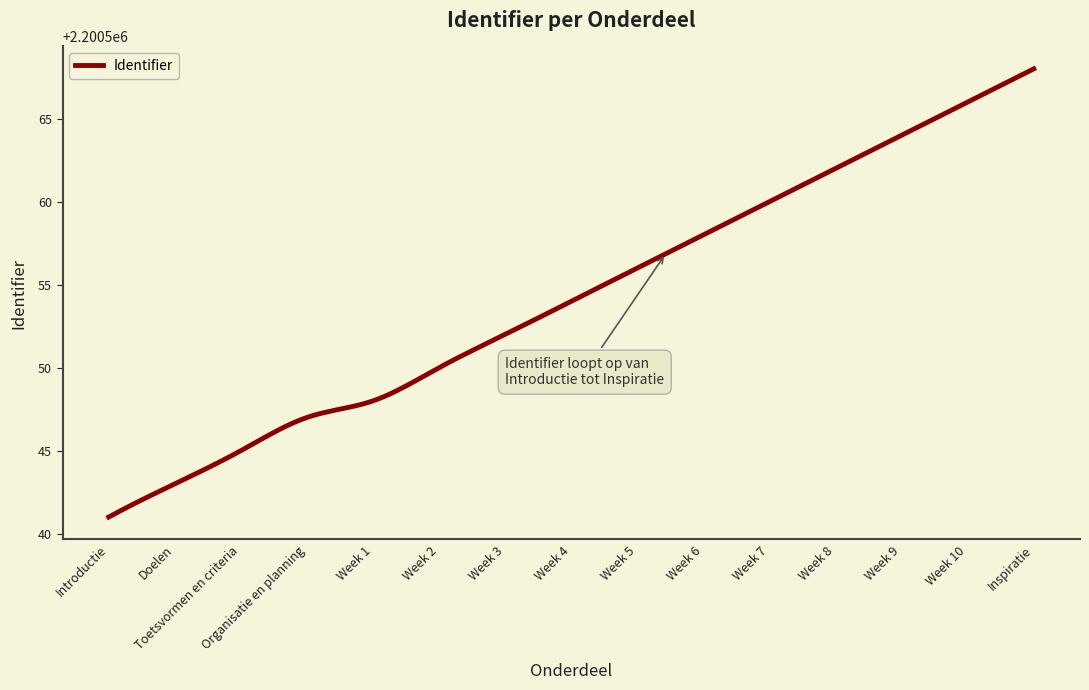

What is the difference between the maximum and minimum values?

27.0